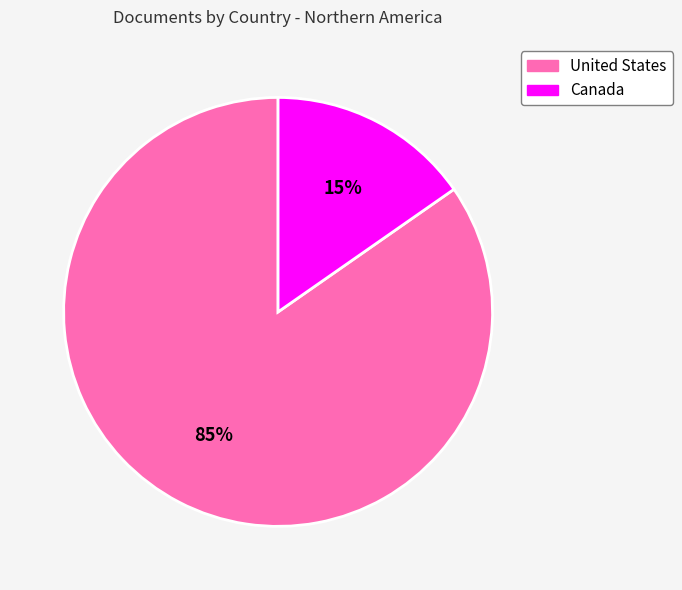

Which category has the smallest portion of the pie?

Canada